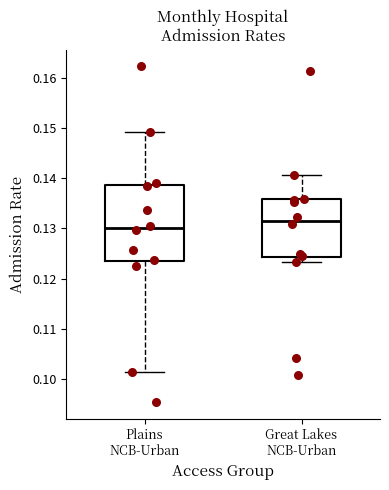

Comparing the boxes themselves (not the whiskers), which one is the tallest?

Plains NCB-Urban